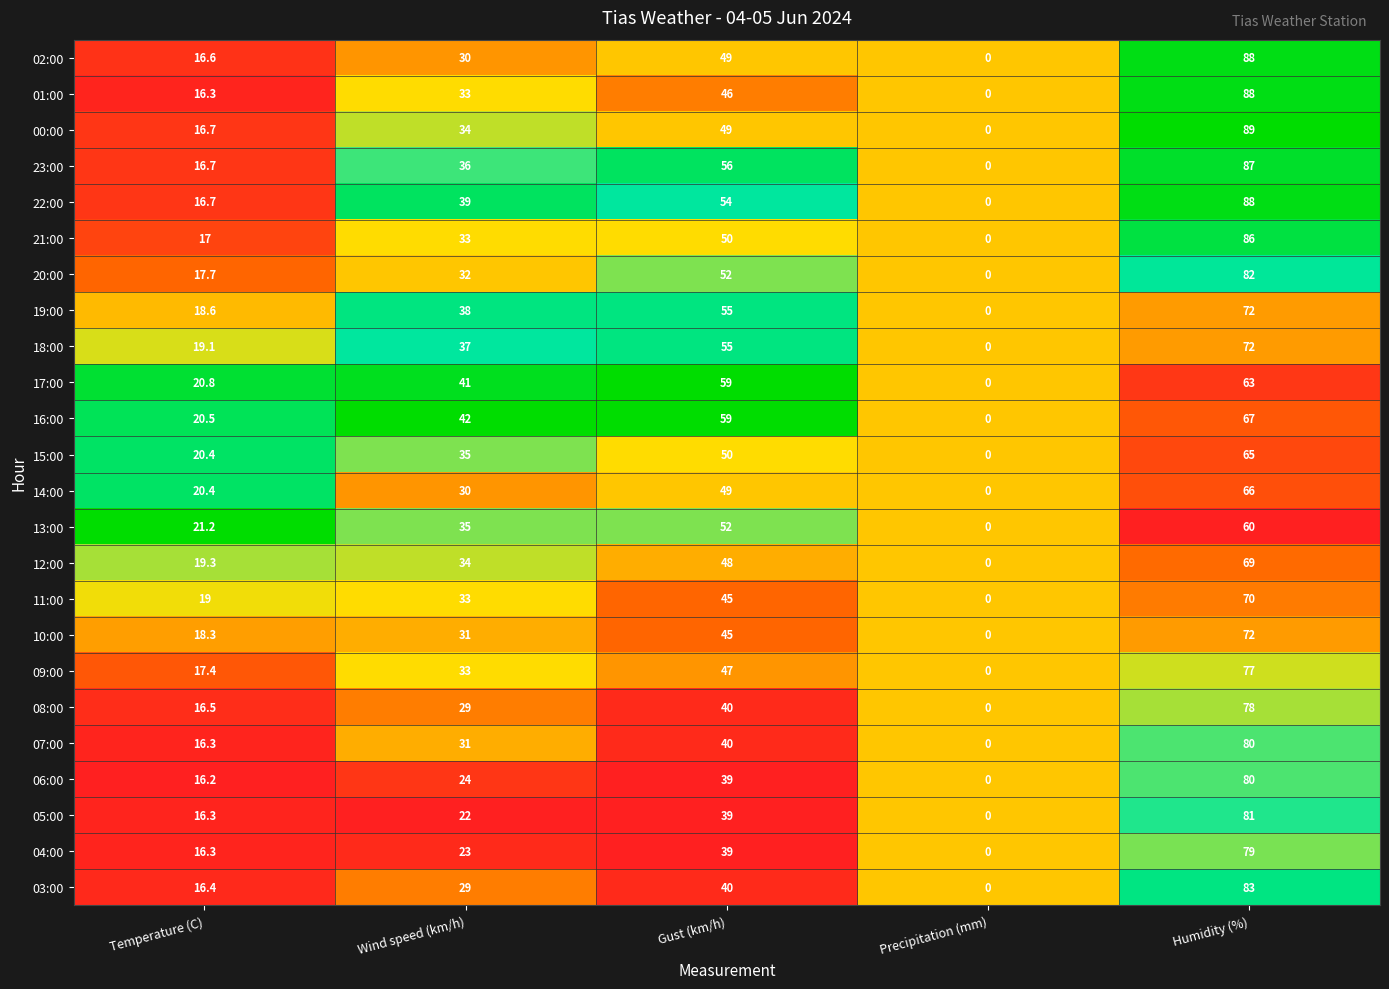

At which category is the sum across all series the highest?

Humidity (%)